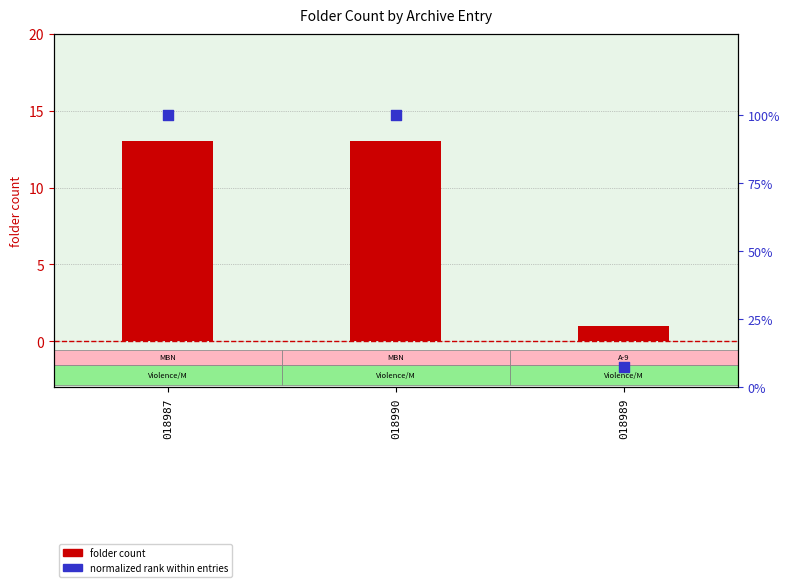

Is the value of folder count at 018990 greater than the value of normalized rank at 018987?

Yes